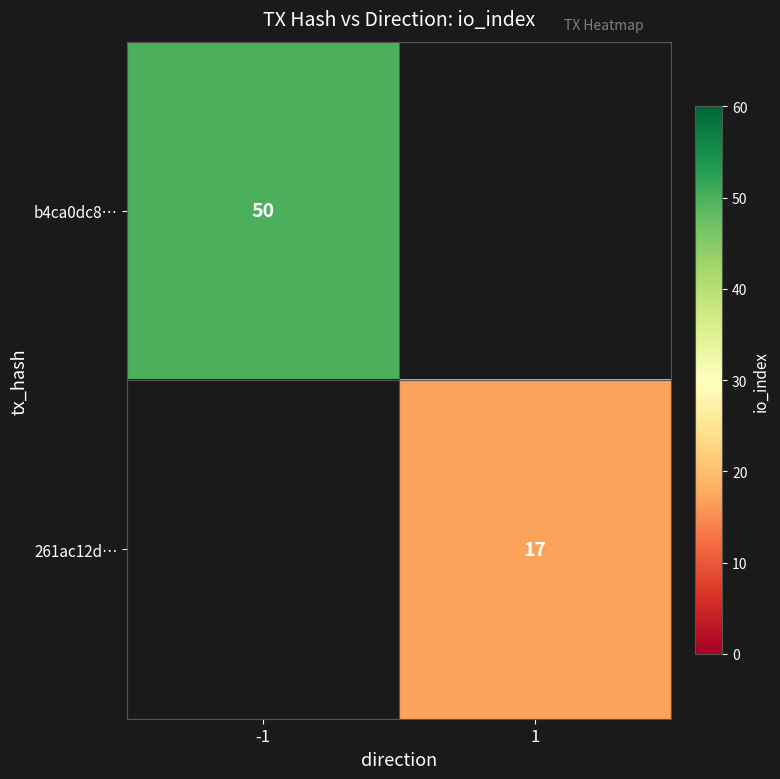

The value of b4ca0dc8… at -1 is 50. True or false?

True